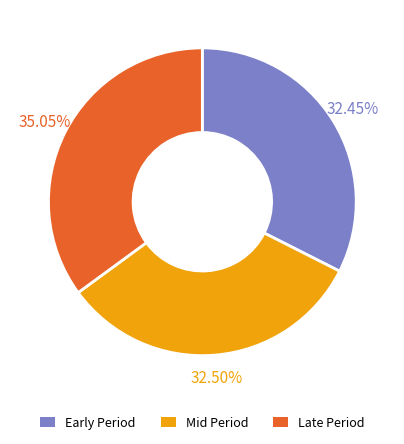

Is there a majority slice in this chart?

No